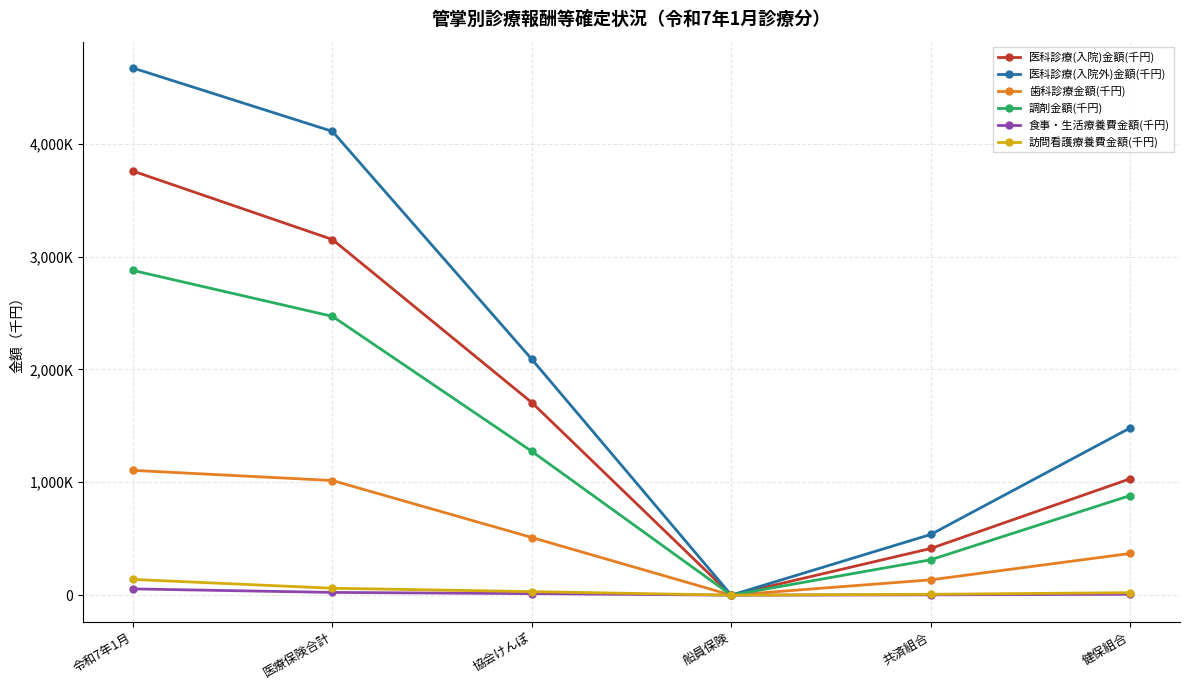

At which label does 食事・生活療養費金額(千円) reach its peak?

令和7年1月